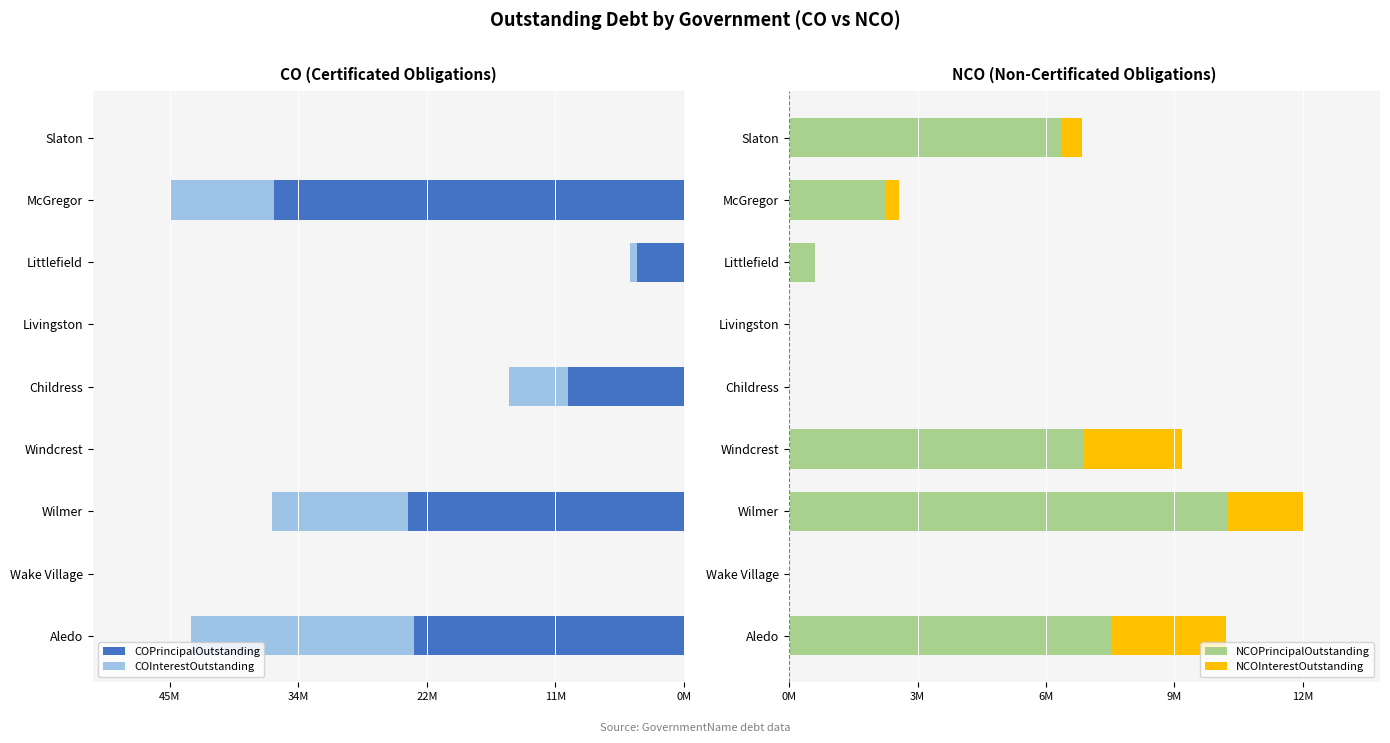

Does the chart contain stacked bars?

No